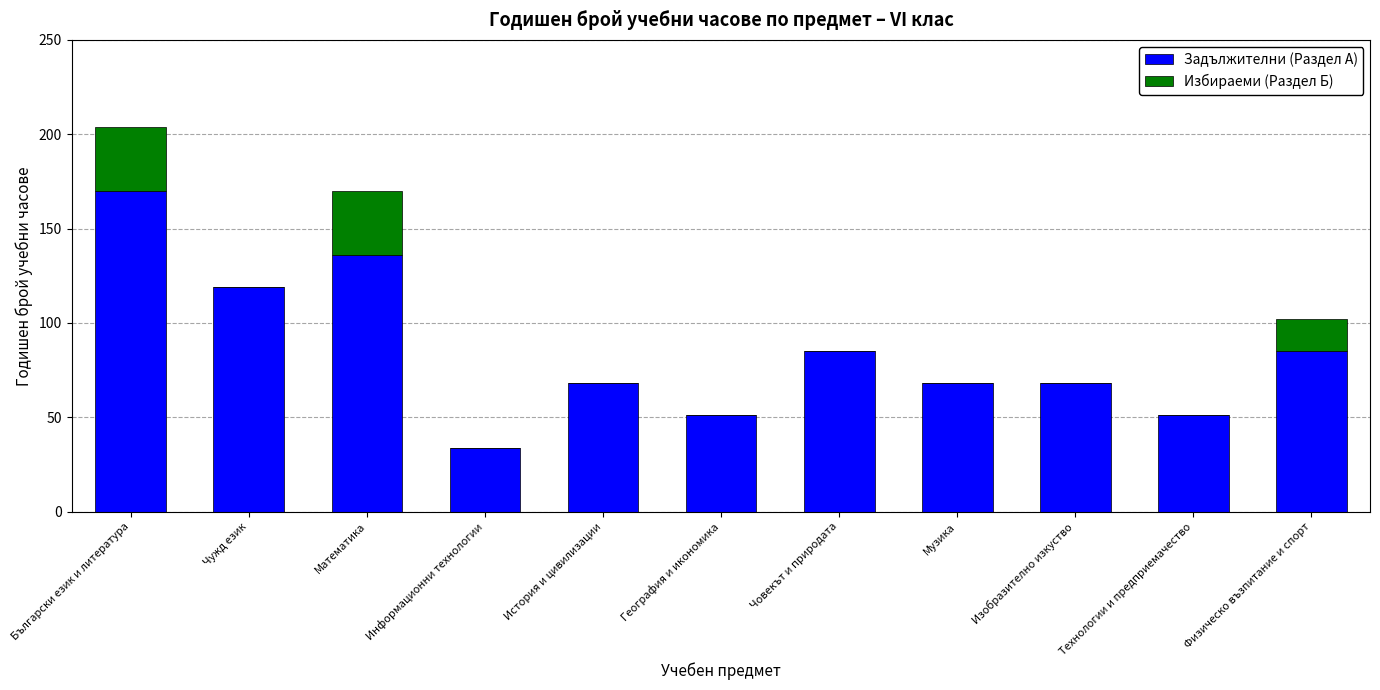

What is the maximum value for Задължителни (Раздел А)?

170